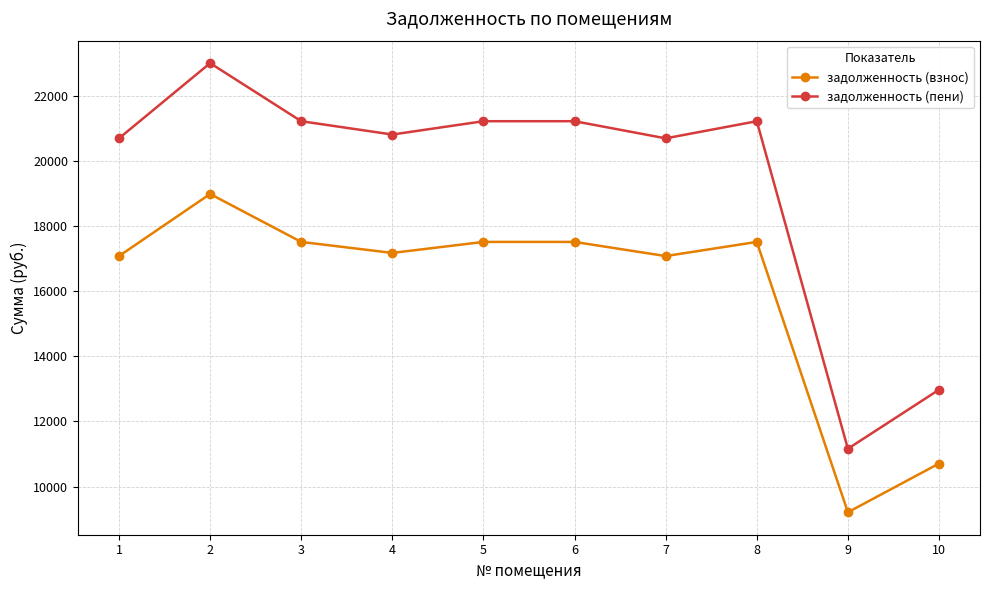

What is the sum of all задолженность (взнос) values?

160277.4